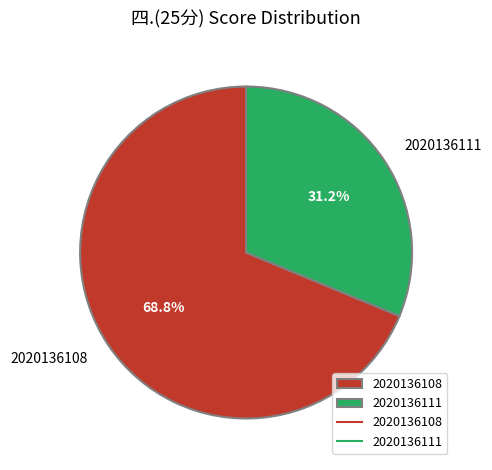

Rank the categories by value from highest to lowest.

2020136108, 2020136111